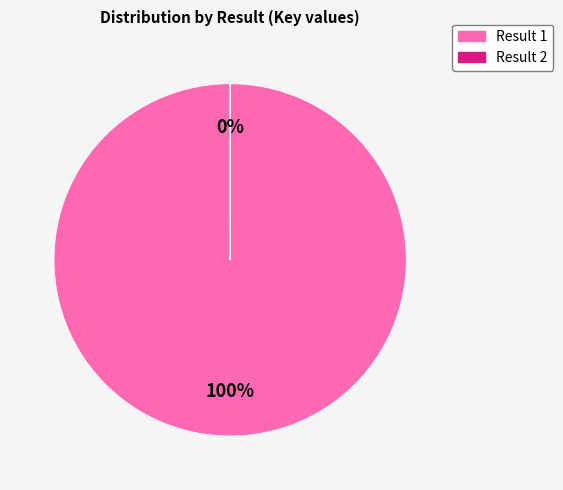

What is the largest slice in the pie chart?

1